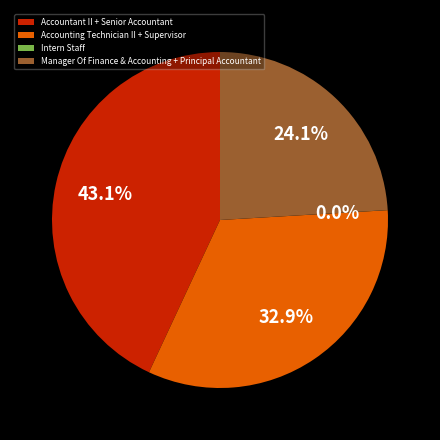

Which category has the biggest portion of the pie?

Accountant II + Senior Accountant